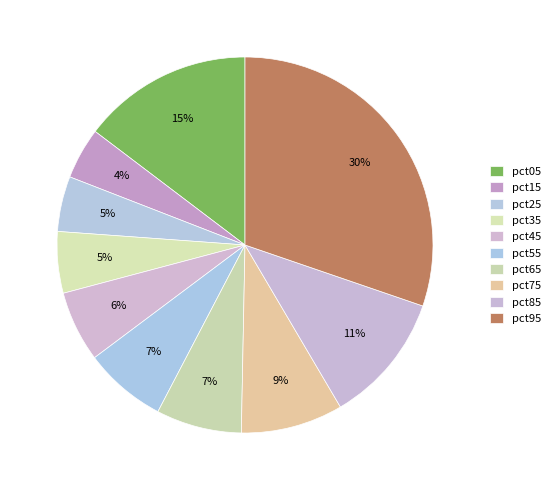

How many slices are in this pie chart?

10